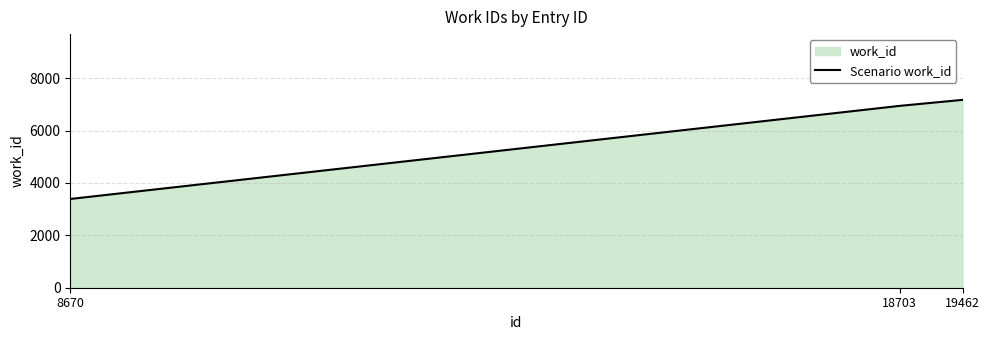

Is it true that the value at 8670 is 3388?

True